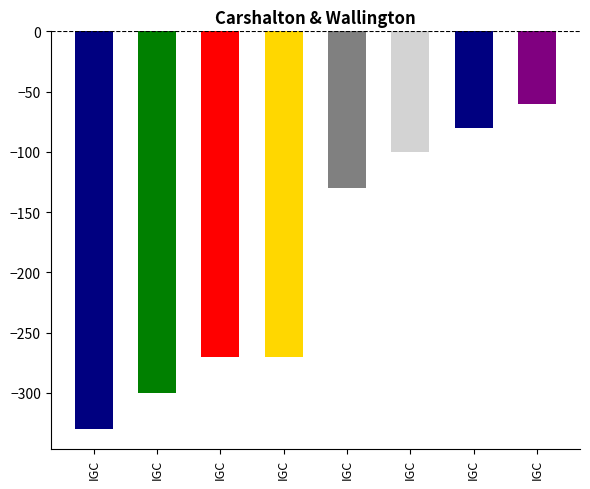

Reading left to right, extract all data points from this chart.

IGCH 54=-330	IGCH 86=-300	IGCH 153=-270	IGCH 154=-270	IGCH 253=-130	IGCH 299=-100	IGCH 331=-80	IGCH 350=-60